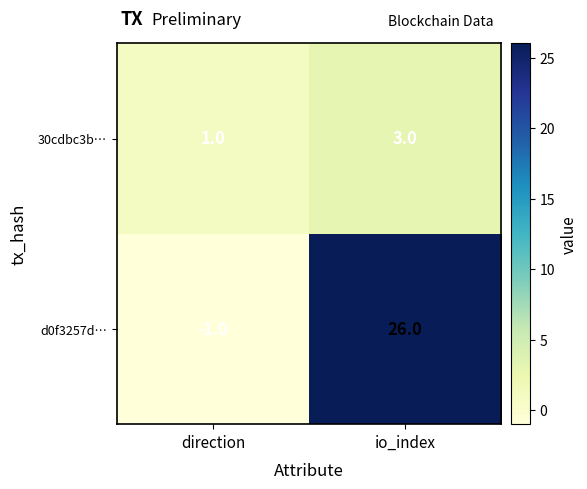

Rank the series by their maximum value, from lowest to highest.

30cdbc3b…, d0f3257d…